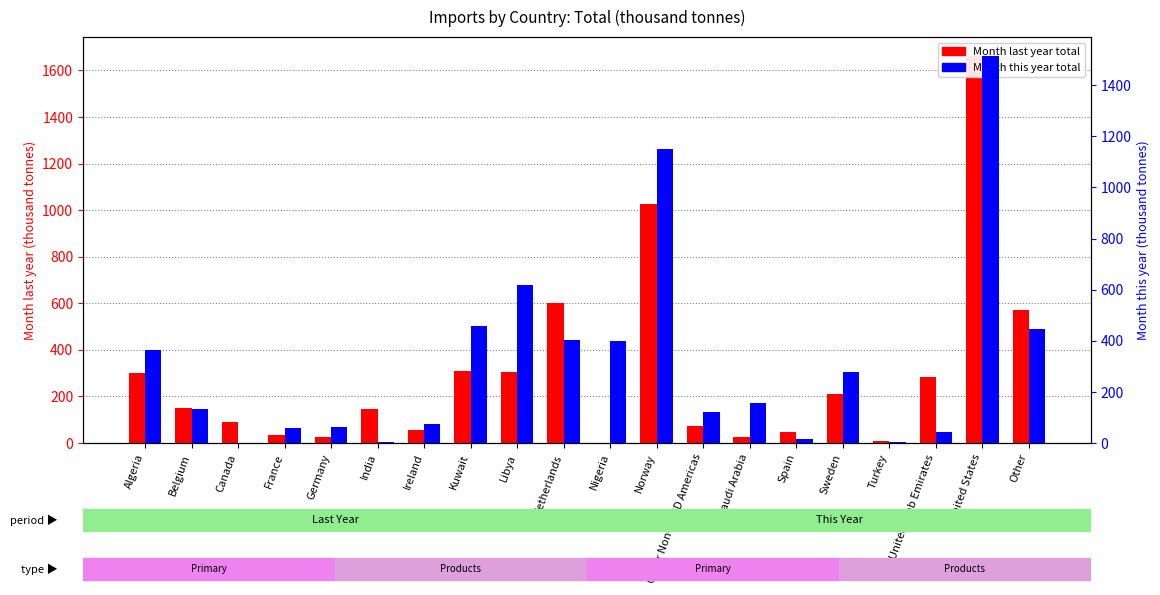

Reading right to left, list all the values displayed in this chart.

Month last year: Other=572.6	United States=1660.4	United Arab Emirates=282.2	Turkey=7.6	Sweden=209.2	Spain=46.8	Saudi Arabia=24.9	Other Non-OECD Americas=72.6	Norway=1024.9	Nigeria=0.0	Netherlands=602.7	Libya=304.7	Kuwait=311.1	Ireland=57.1	India=145.3	Germany=24.4	France=32.4	Canada=91.4	Belgium=152.0	Algeria=299.1
Month this year: Other=446.9	United States=1513.2	United Arab Emirates=44.8	Turkey=5.3	Sweden=279.4	Spain=13.8	Saudi Arabia=157.1	Other Non-OECD Americas=120.1	Norway=1152.3	Nigeria=400.6	Netherlands=401.2	Libya=618.9	Kuwait=456.7	Ireland=73.3	India=2.6	Germany=64.0	France=58.8	Canada=0.0	Belgium=132.6	Algeria=363.4